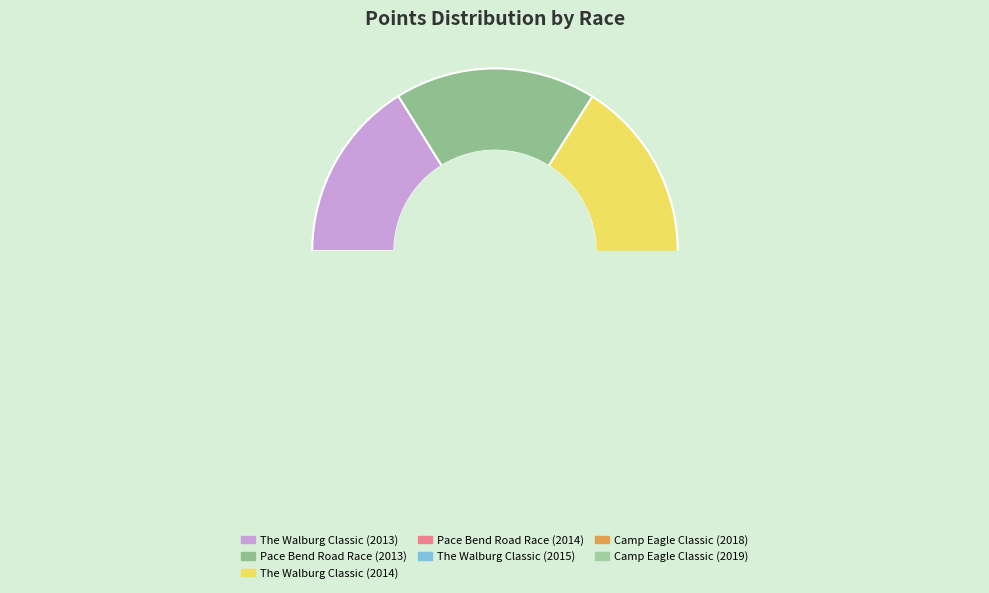

To the nearest percent, what is the average slice percentage?

14%